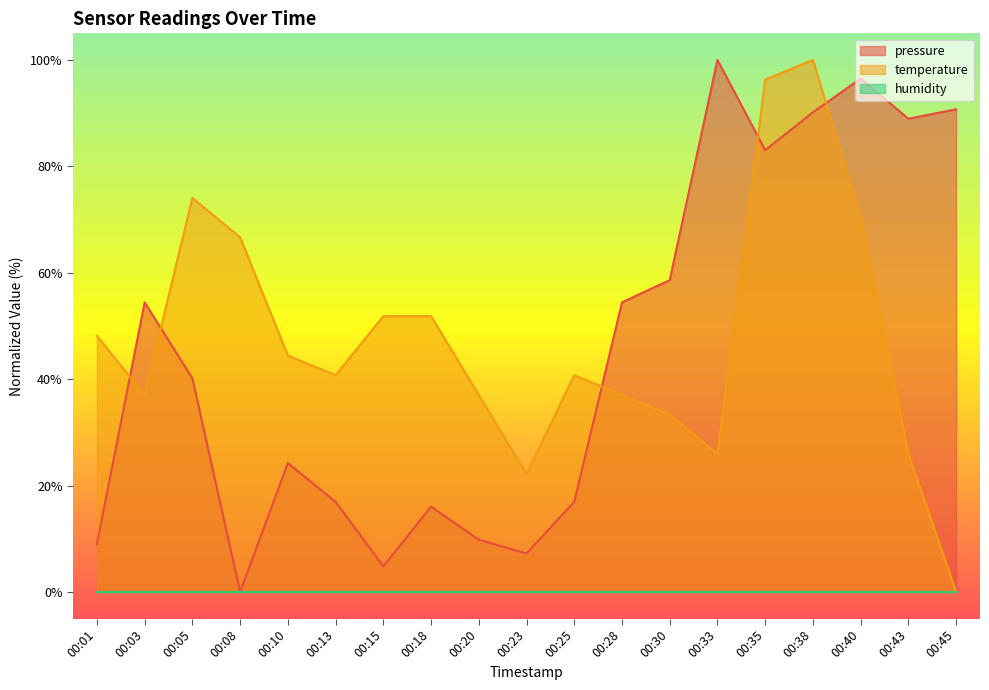

List the labels in order of pressure value, largest first.

00:33, 00:40, 00:45, 00:38, 00:43, 00:35, 00:30, 00:03, 00:28, 00:05, 00:10, 00:13, 00:25, 00:18, 00:20, 00:01, 00:23, 00:15, 00:08